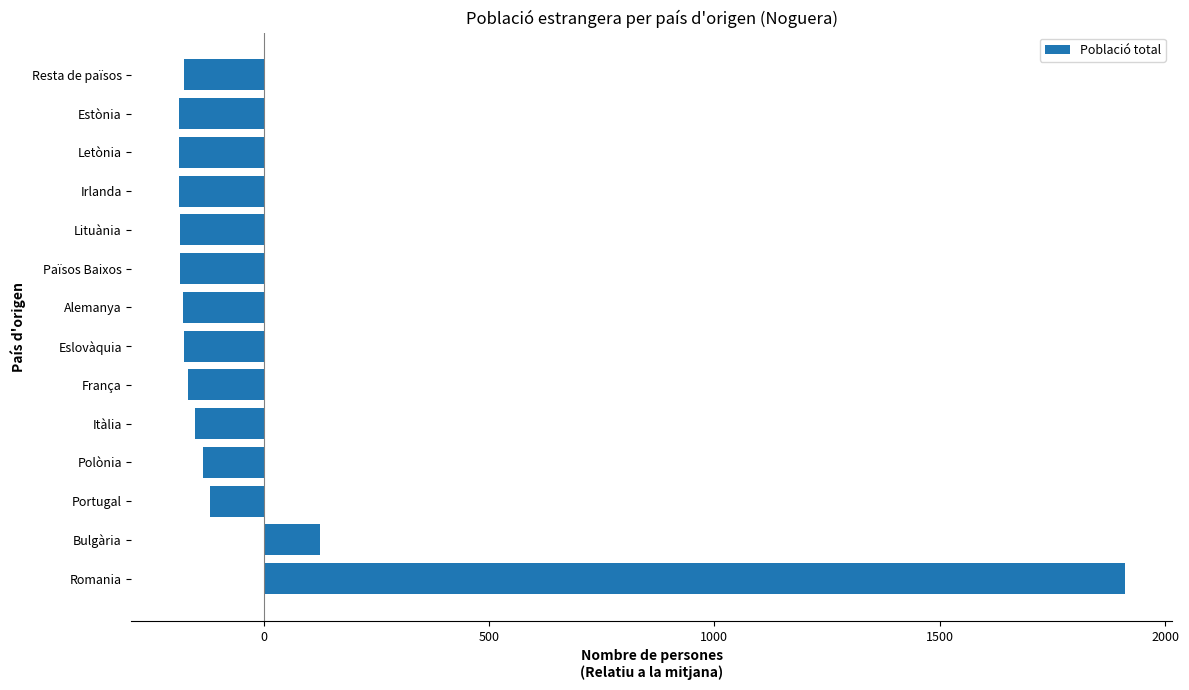

The value at Estònia is -187.9. True or false?

True